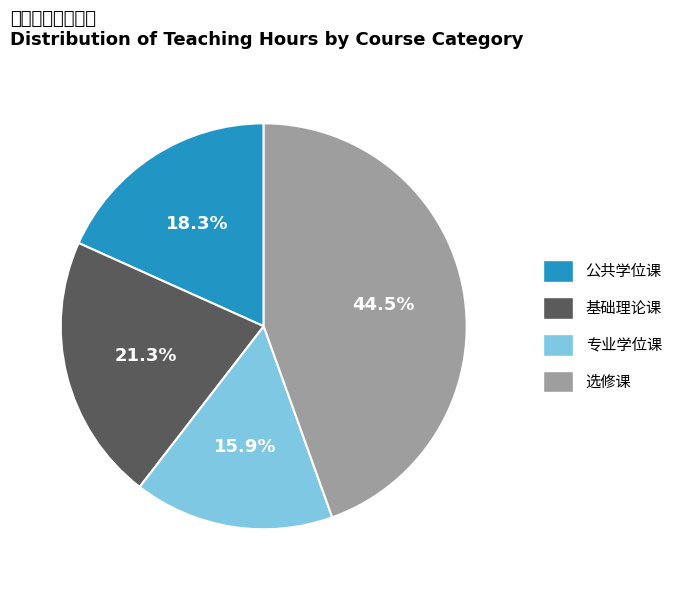

Is it true that 专业学位课 is 25% of the pie?

False